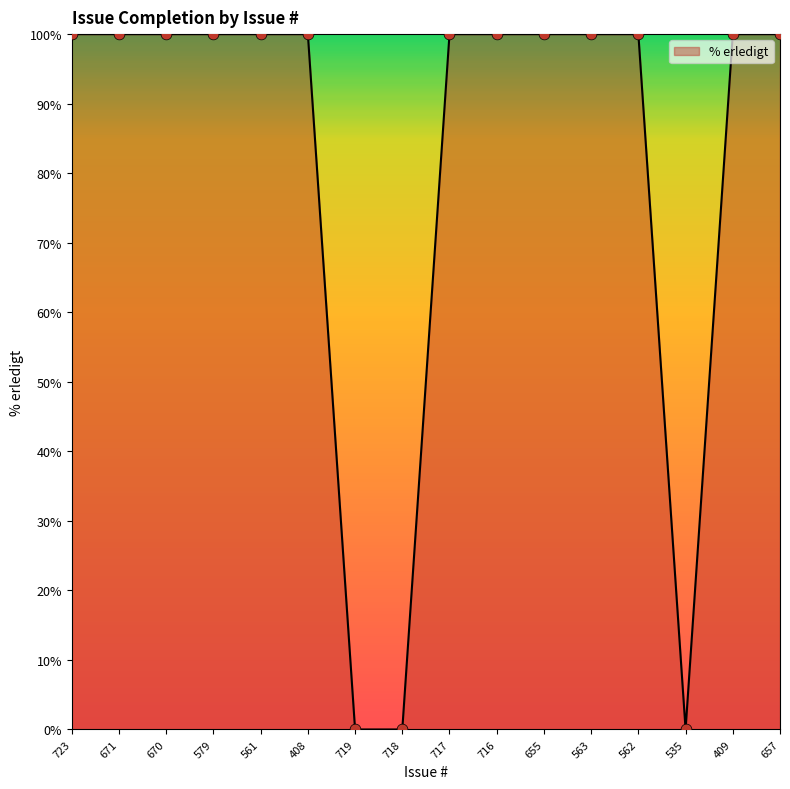

Which has a higher value, 718 or 657?

657